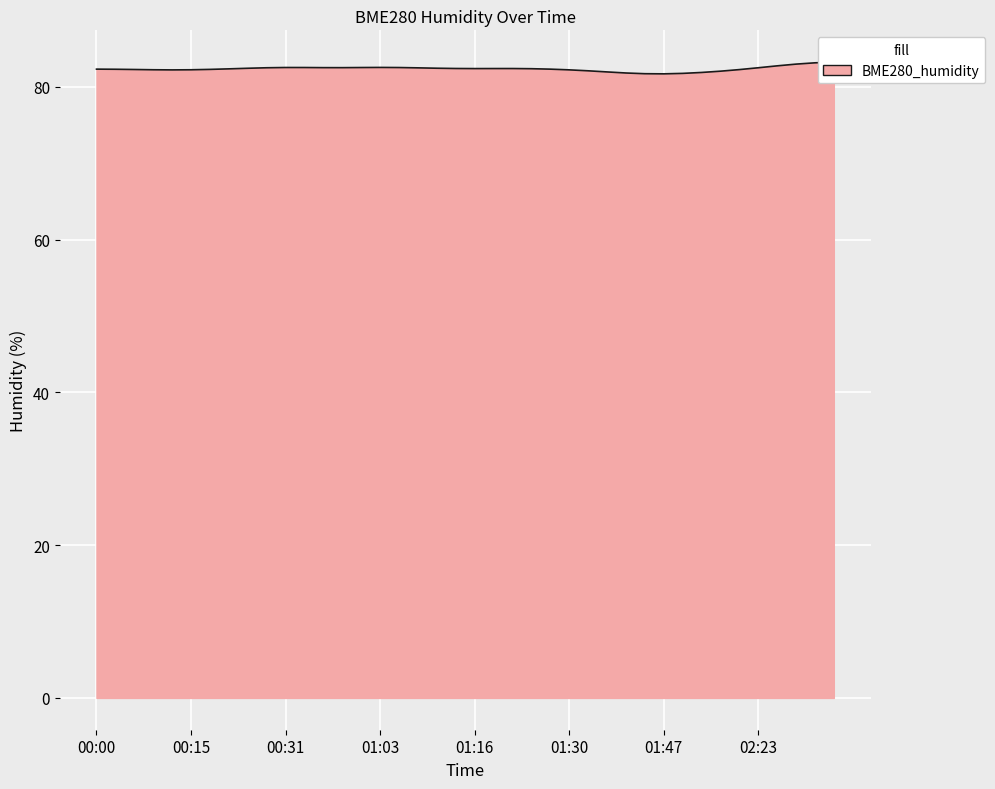

Reading right to left, transcribe all the data shown in this chart.

83.5	83.2	83.0	83.0	82.5	81.7	82.3	81.8	81.7	81.5	81.4	81.5	82.2	82.2	82.2	82.4	82.3	82.9	82.2	82.2	82.5	82.3	82.3	82.7	82.8	82.5	82.4	82.2	82.6	83.0	82.6	82.1	82.2	82.7	81.9	81.9	82.4	82.2	82.4	82.2